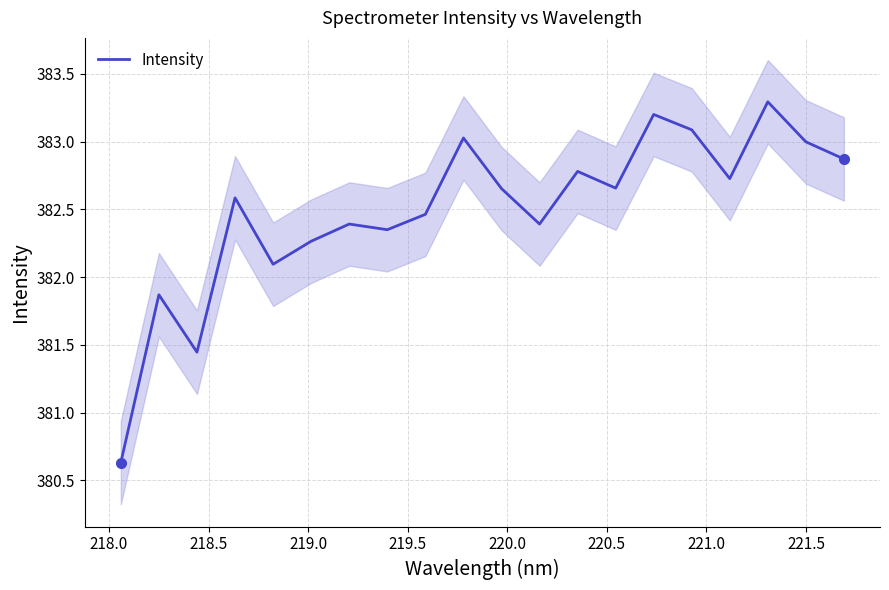

Is this an area chart (filled region under the line)?

No